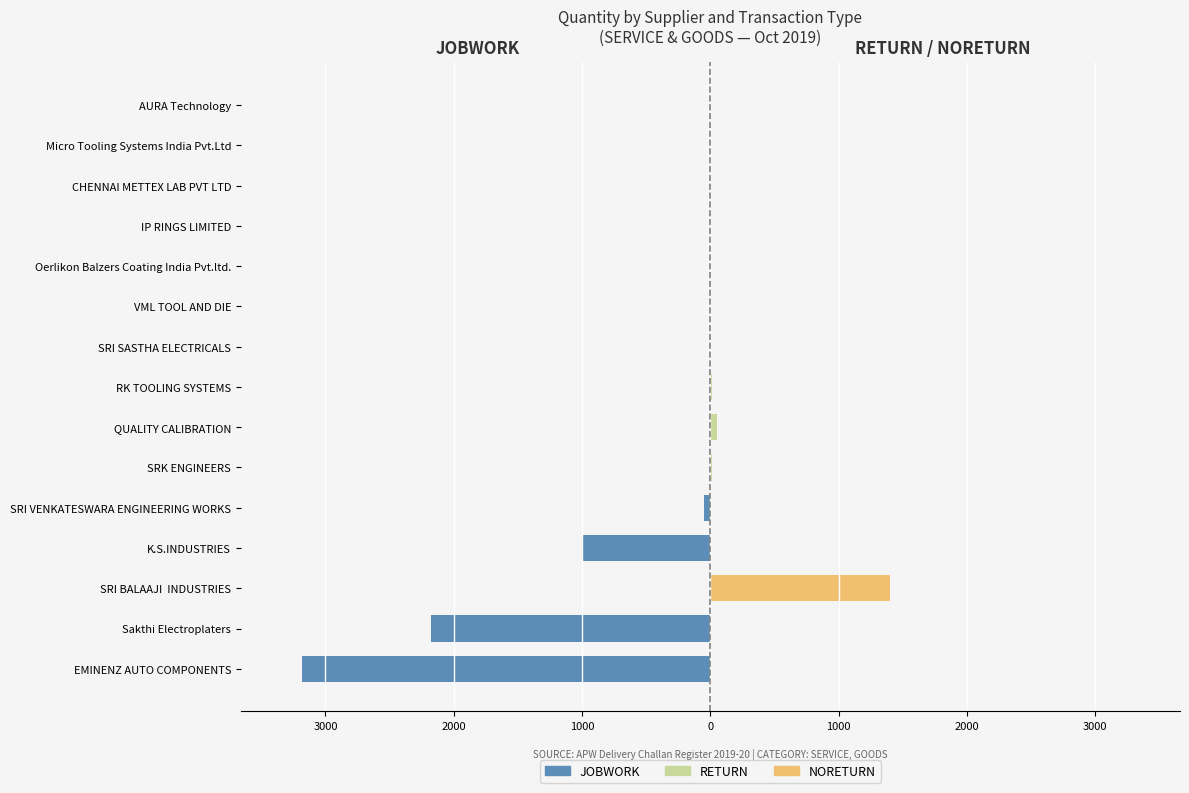

Reading right to left, transcribe all the data shown in this chart.

JOBWORK: 0	0	0	0	-1	0	0	0	0	0	-52	-1000	0	-2178	-3183
RETURN: 1	1	1	2	1	2	2	9	50	11	0	0	0	0	1
NORETURN: 0	0	1	0	0	0	0	0	0	0	0	0	1400	0	0